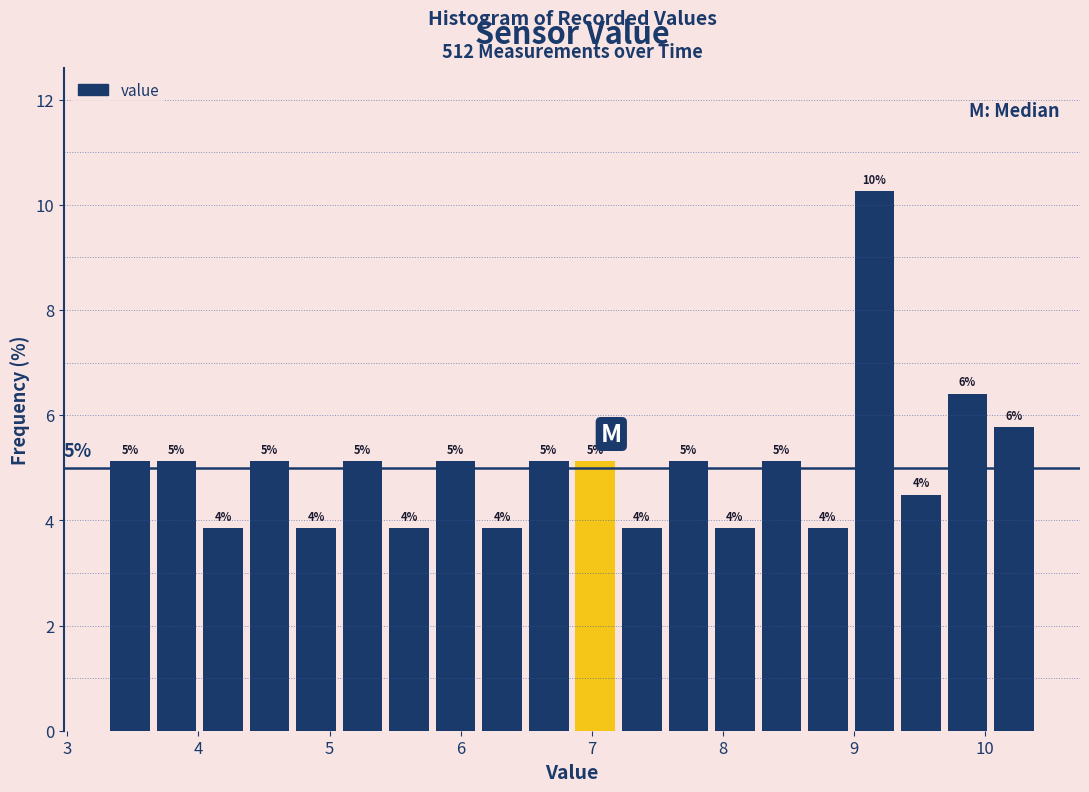

Around what value on the x-axis is the tallest bar? Give the approximate position of its centre, as read against the axis.

9.2